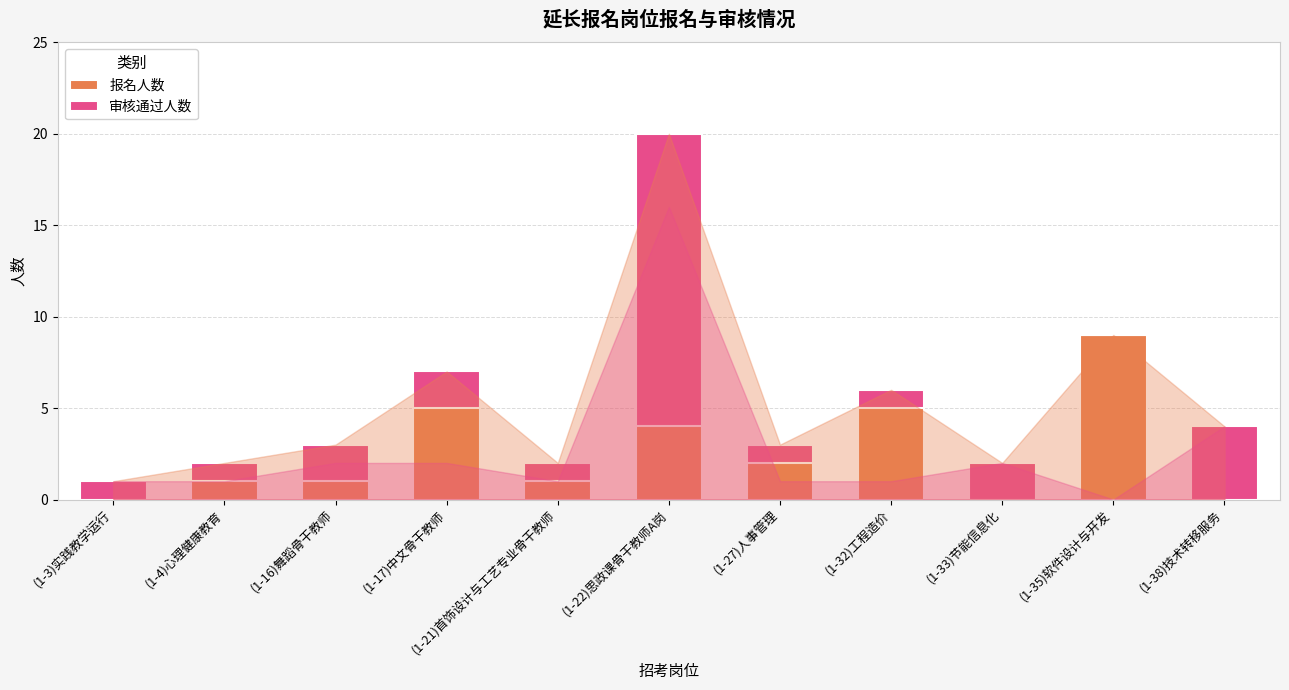

What is the difference between the second highest and minimum values in the 报名人数 series?

8